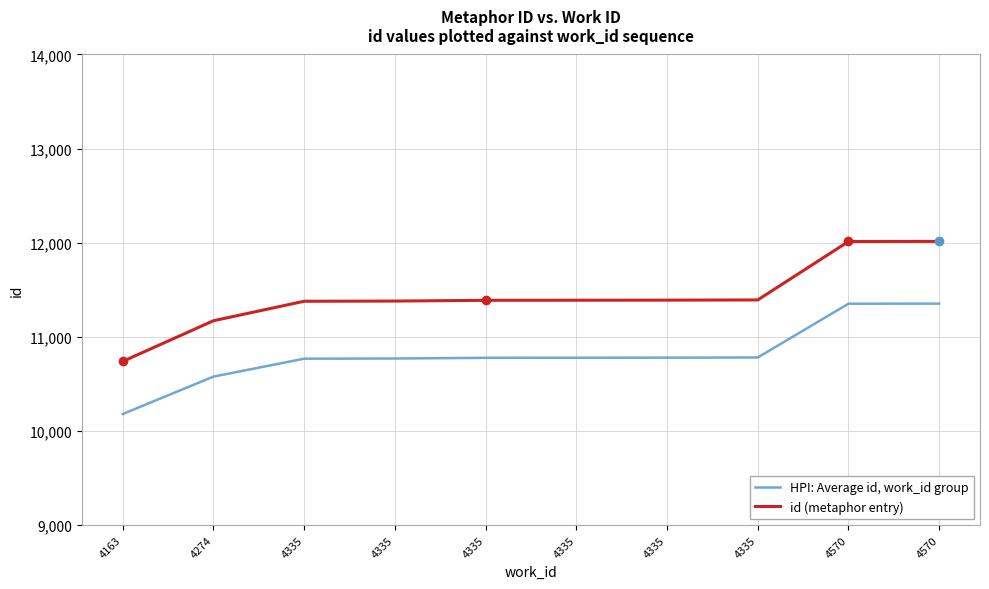

How many lines are shown in the chart?

2